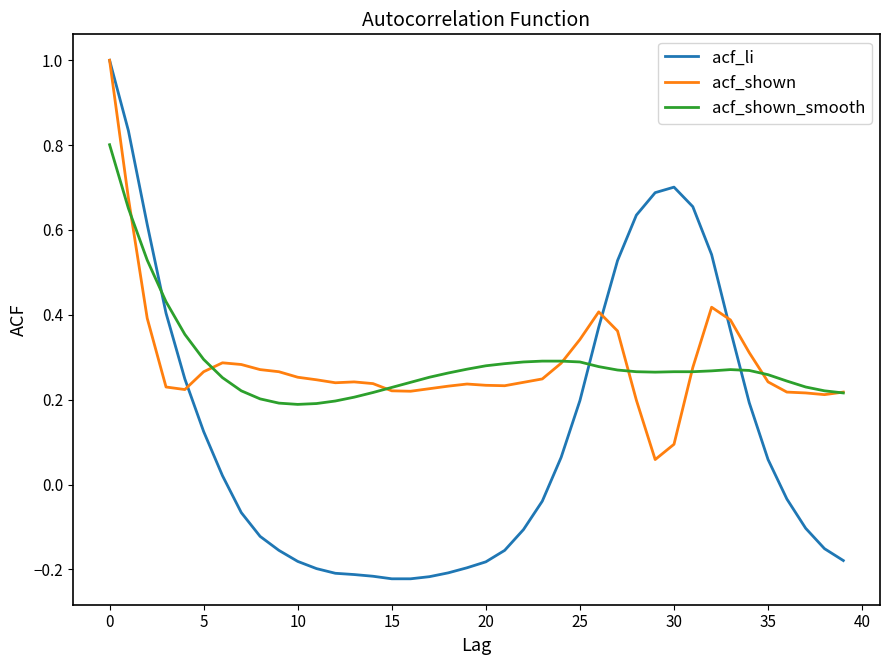

What is the maximum value for acf_li?

1.0